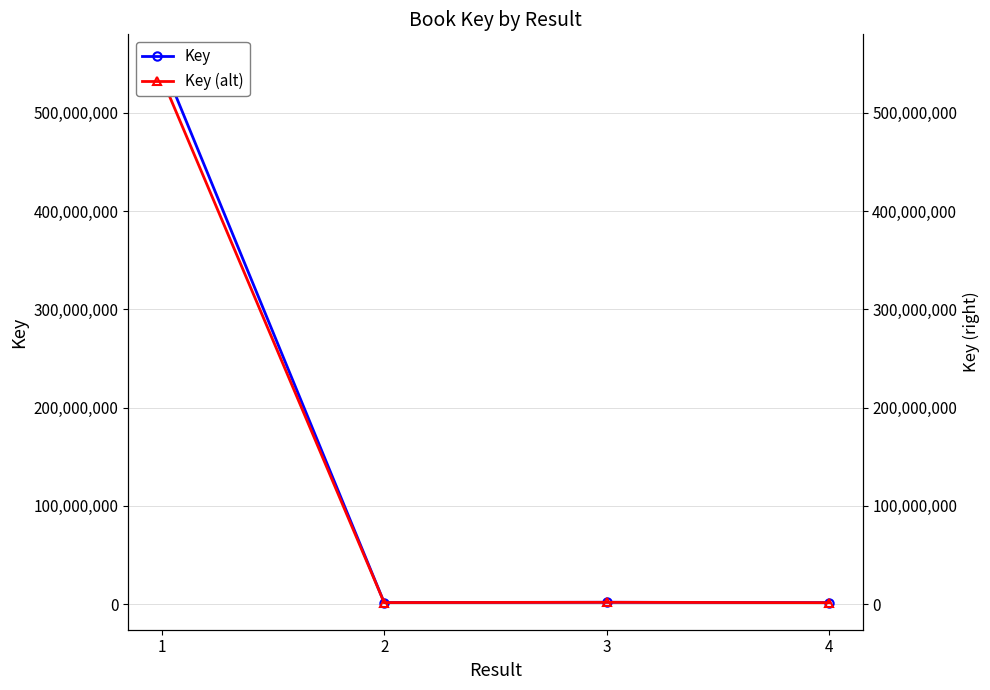

At how many categories does at least one series exceed 21403930?

1